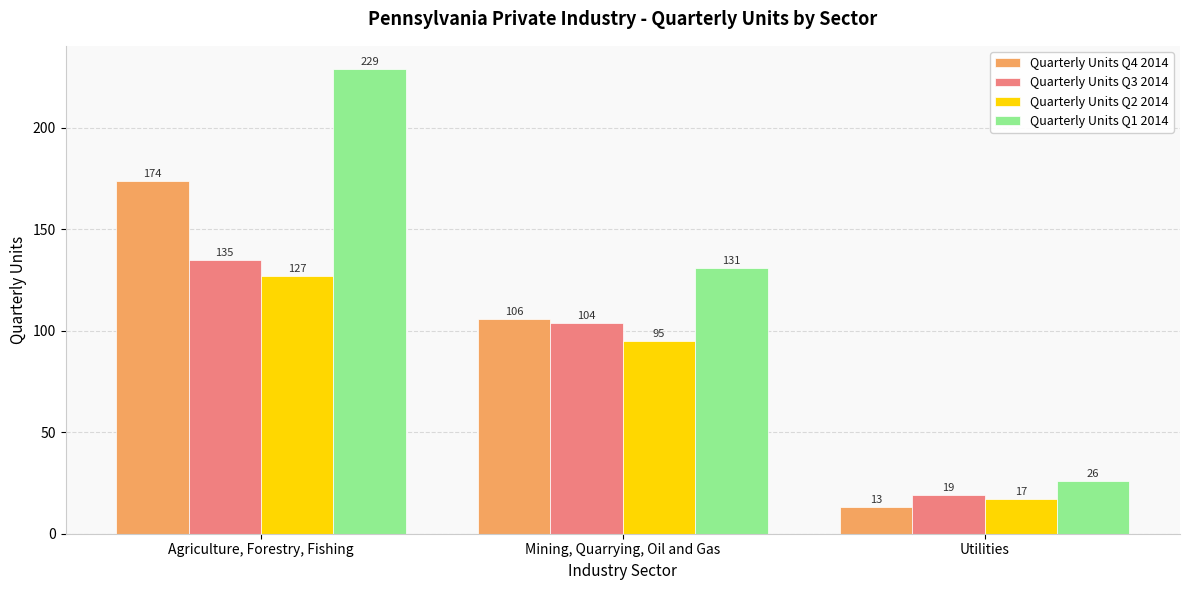

How many data points in Quarterly Units Q2 2014 are less than 95?

1